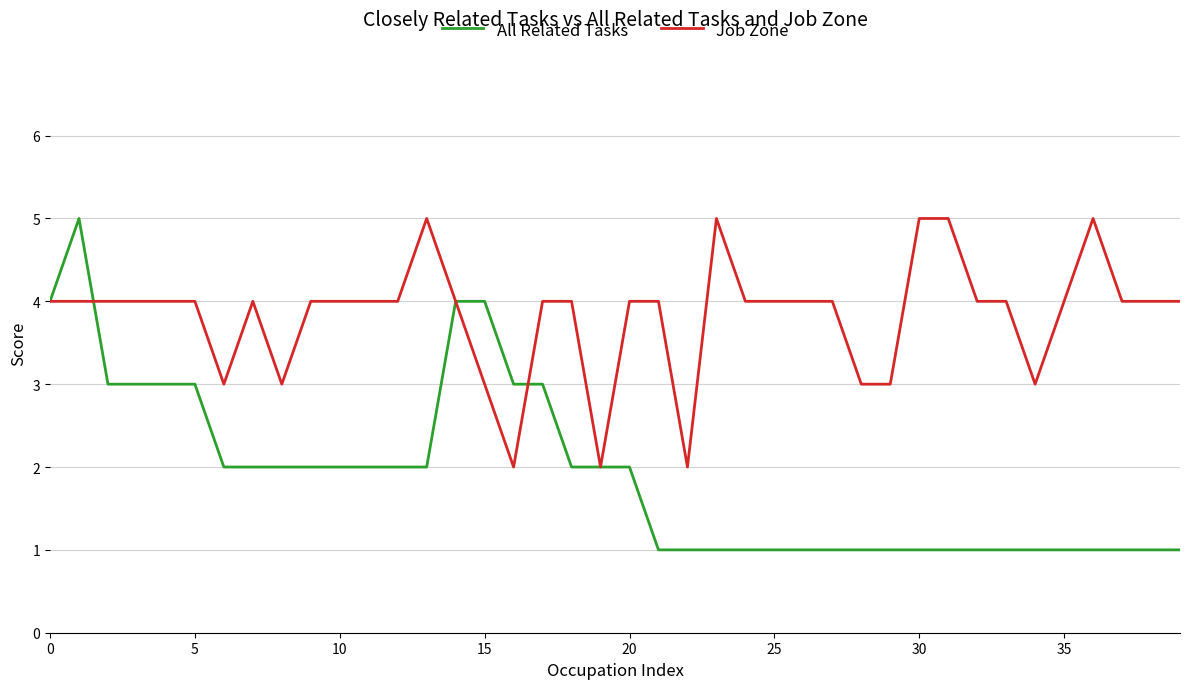

What is the greatest value displayed?

5